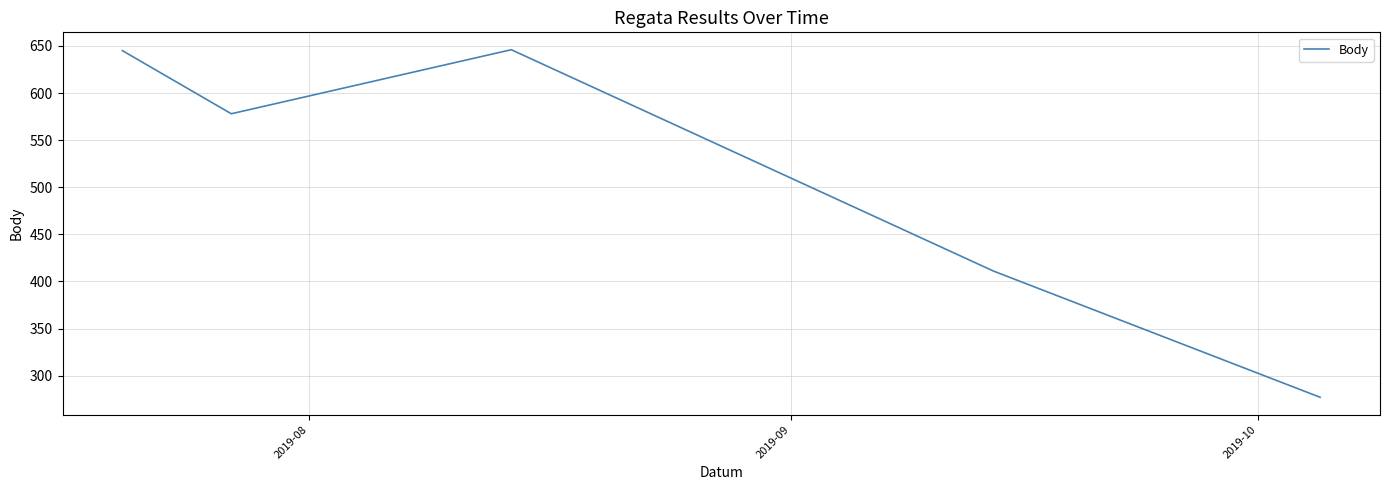

What is the smallest value displayed?

277